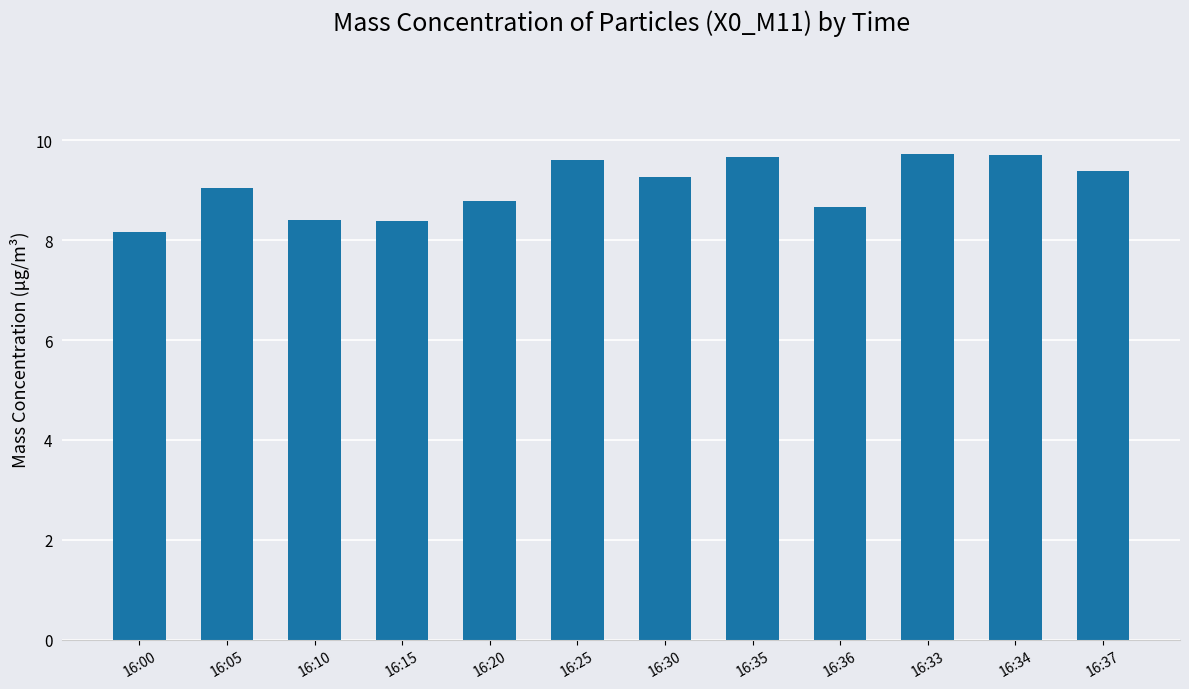

Where is the data nearest to the value 8?

16:00